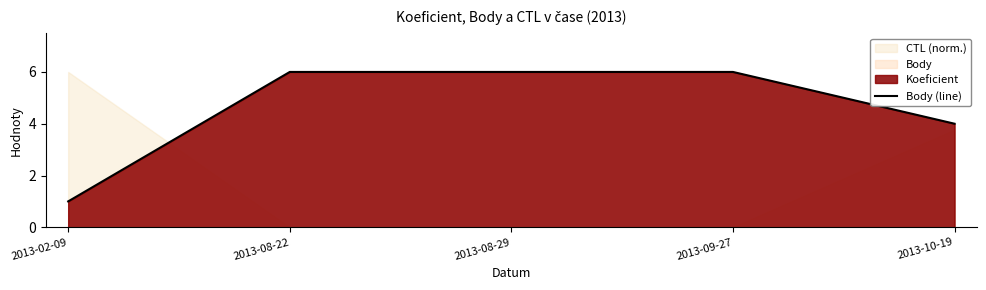

Reading left to right, what are all the values shown in this chart?

2013-02-09=1	2013-08-22=6	2013-08-29=6	2013-09-27=6	2013-10-19=4